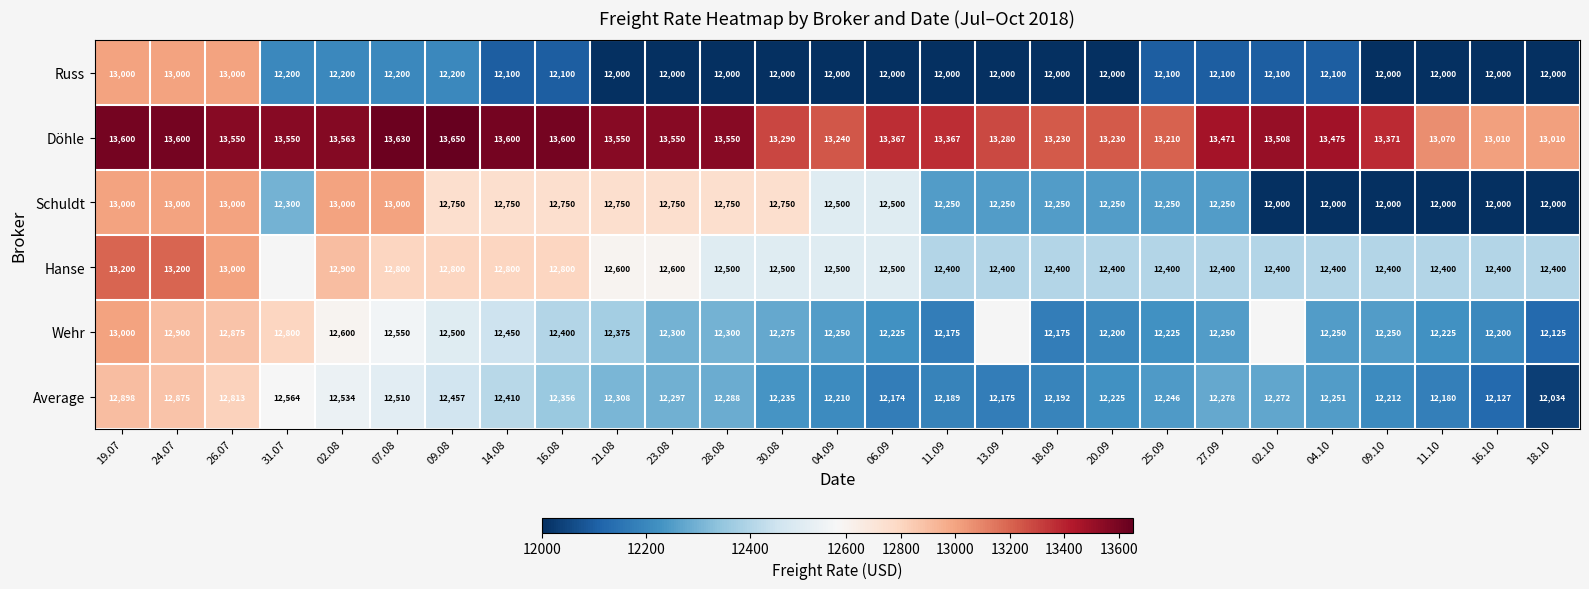

What is the greatest value displayed?

13650.0